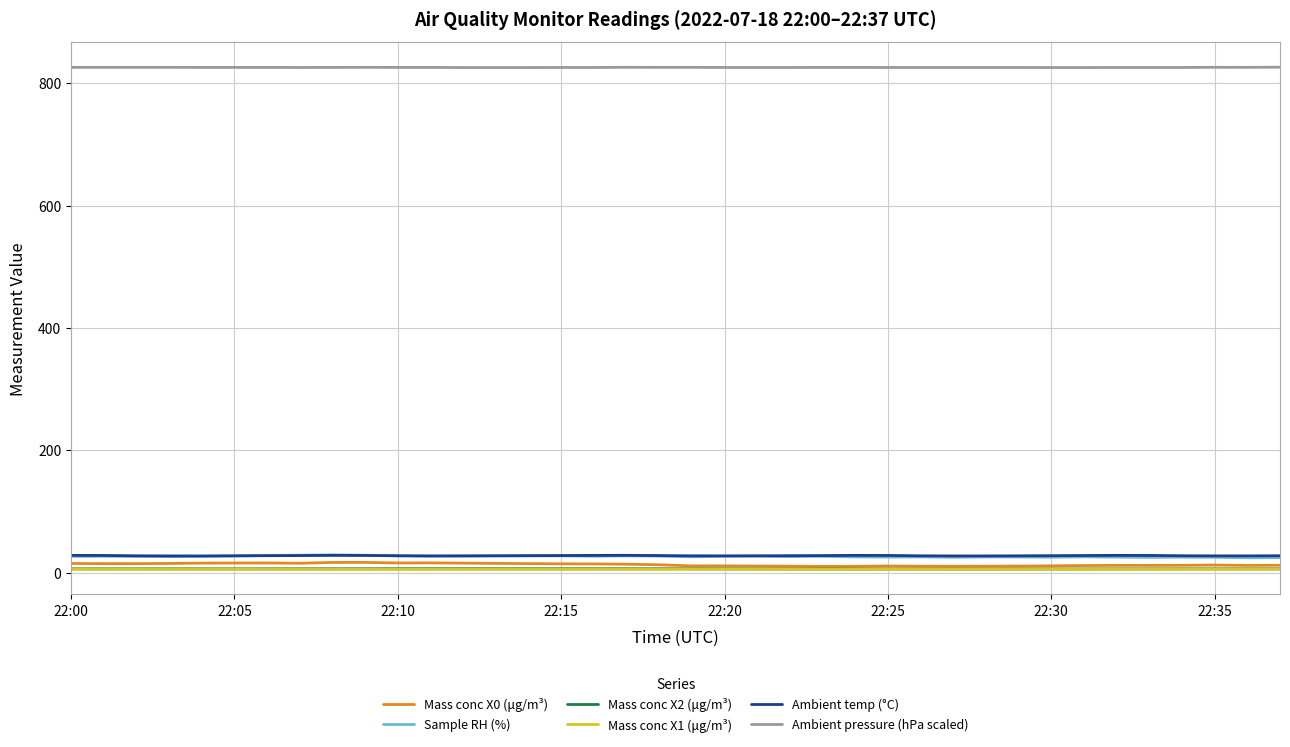

What is the highest value of the Ambient temp (°C) series?

28.1